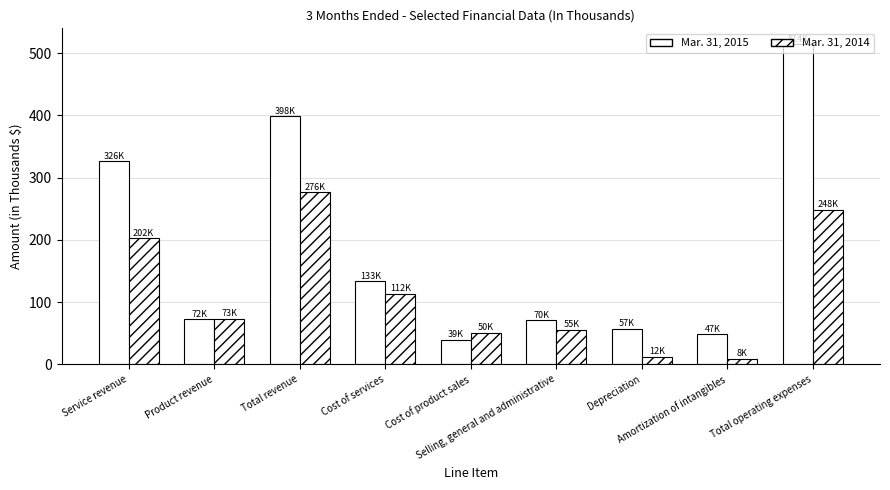

Which category has the highest value in the Mar. 31, 2014 series?

Total revenue